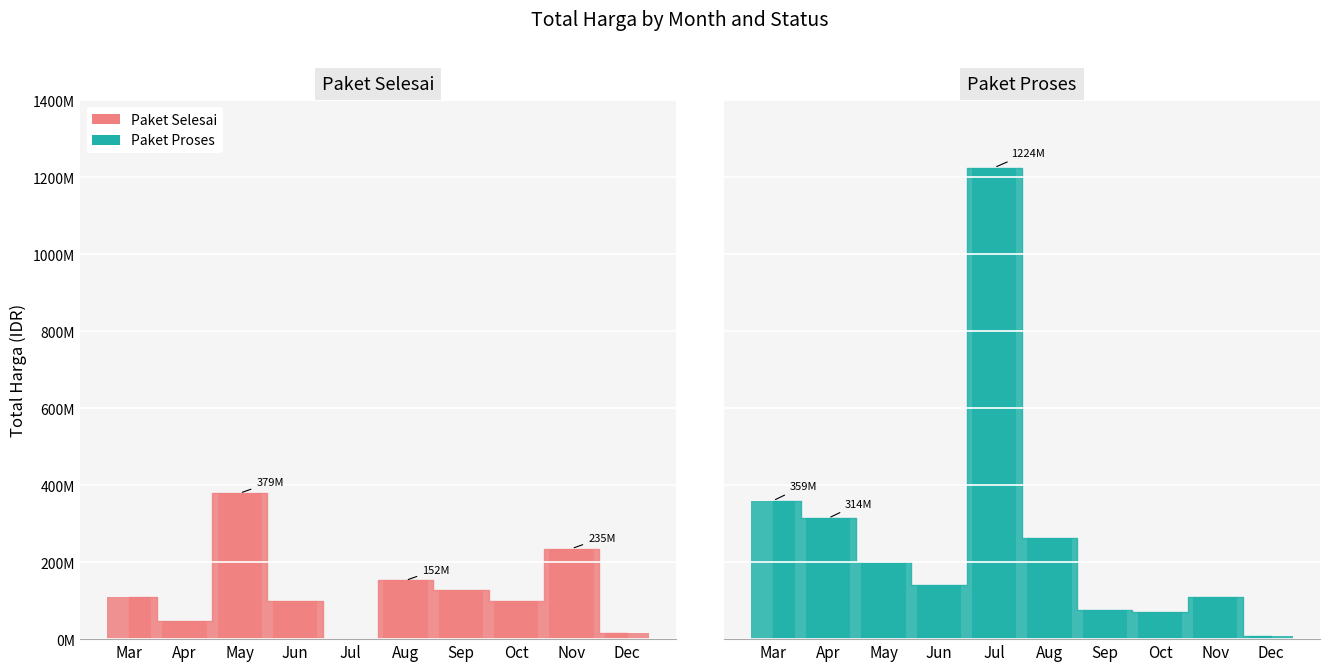

Which series has the widest spread of values?

Paket Proses